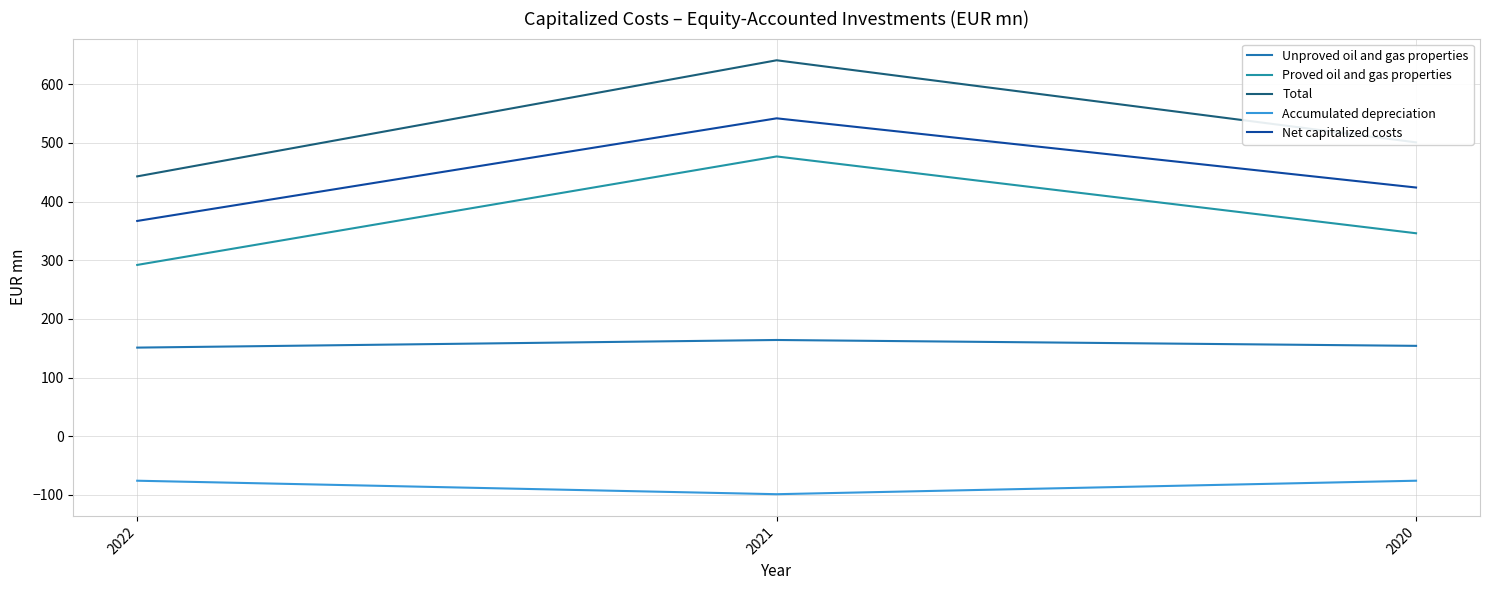

Reading left to right, transcribe all the data shown in this chart.

Unproved oil and gas properties: 151	164	154
Proved oil and gas properties: 292	477	346
Total: 443	641	501
Accumulated depreciation: -76	-99	-76
Net capitalized costs: 367	542	424